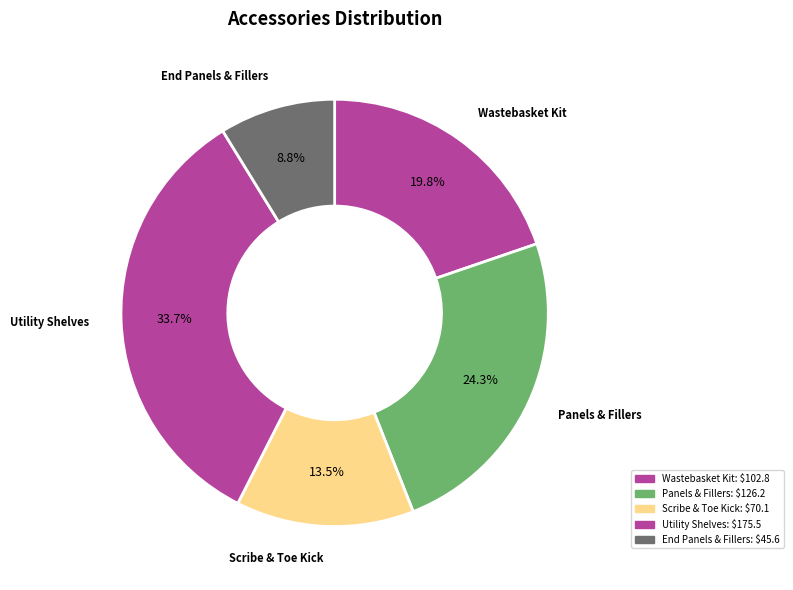

Count the number of slices in the pie.

5